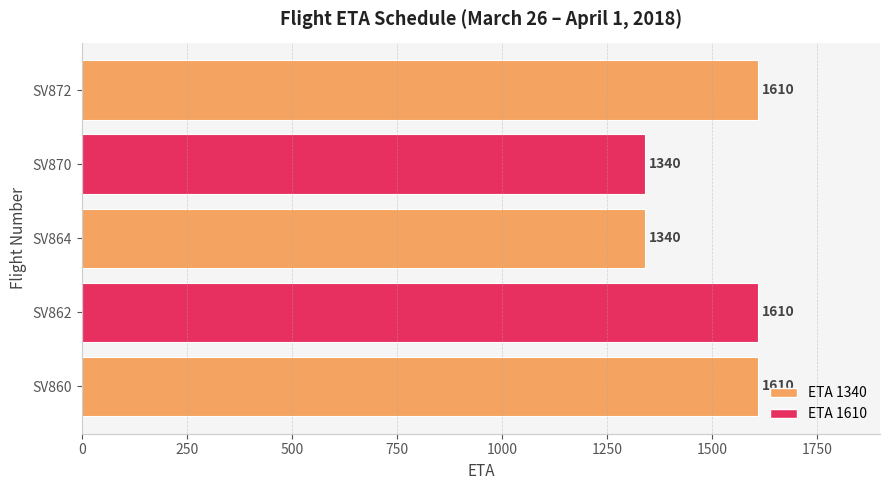

Which has a higher value, SV864 or SV862?

SV862